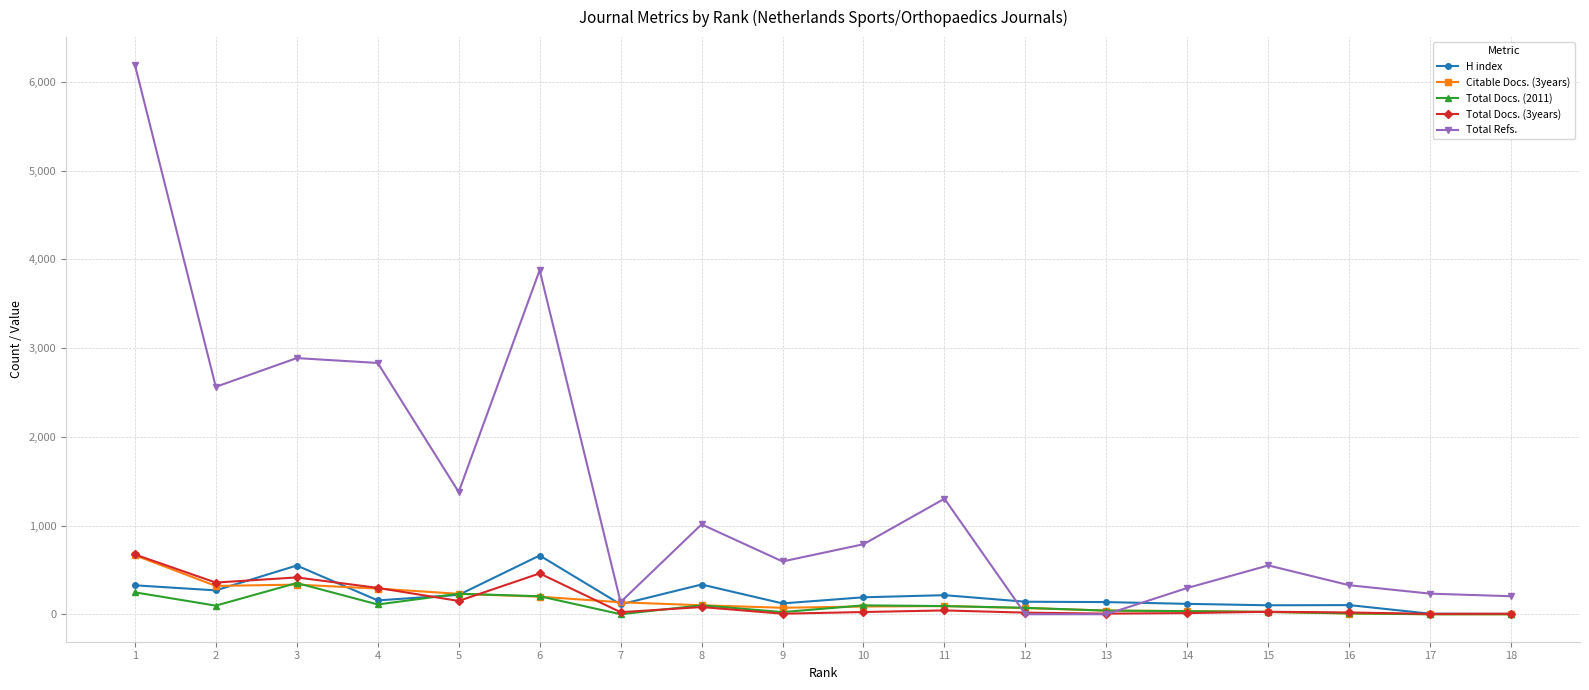

At which category does H index reach its first local peak?

3